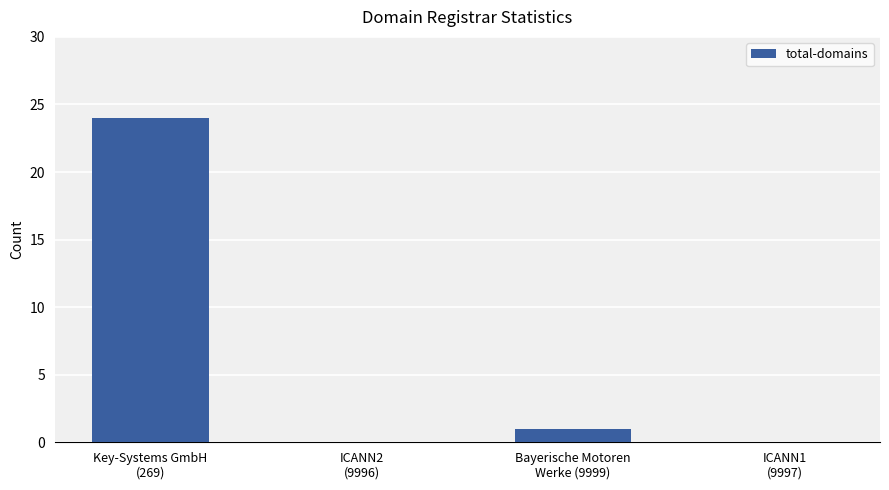

What is the maximum value shown in the chart?

24